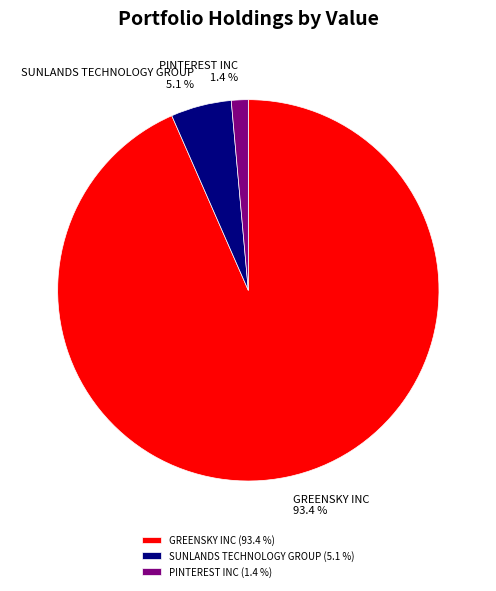

To the nearest percent, what portion does GREENSKY INC represent?

93%